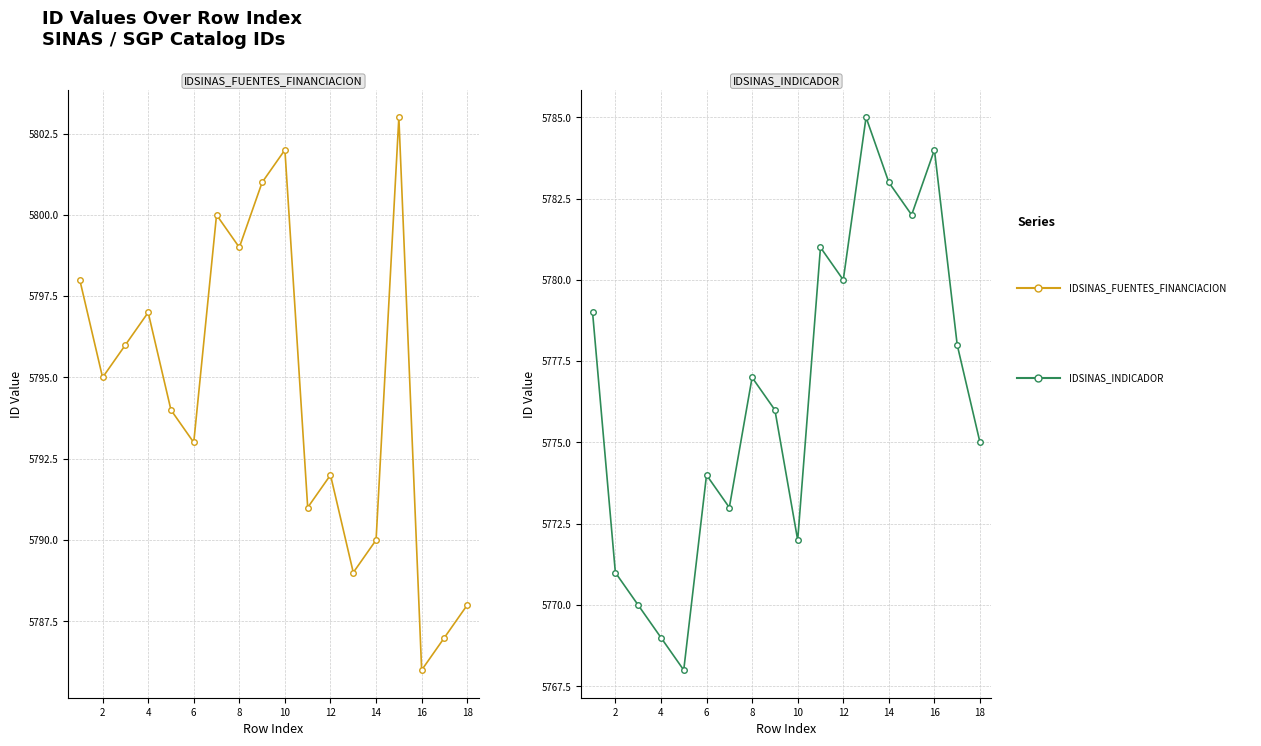

True or false: IDSINAS_FUENTES_FINANCIACION and IDSINAS_INDICADOR cross at least once.

False